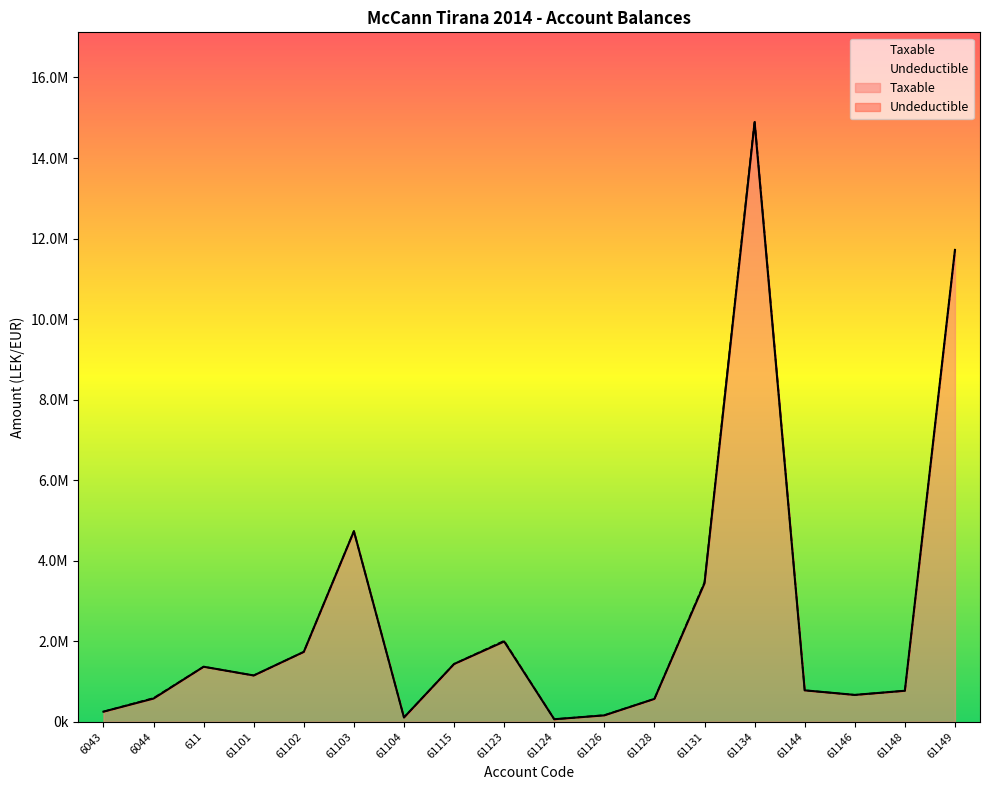

Reading left to right, transcribe all the data shown in this chart.

250227.1	575296.9	1366068.5	1149043.7	1735151.5	4731146.9	105900.0	1433753.2	1991862.2	61813.2	157990.0	567460.5	3437988.5	14887859.8	779642.1	666085.5	769080.9	11717876.6